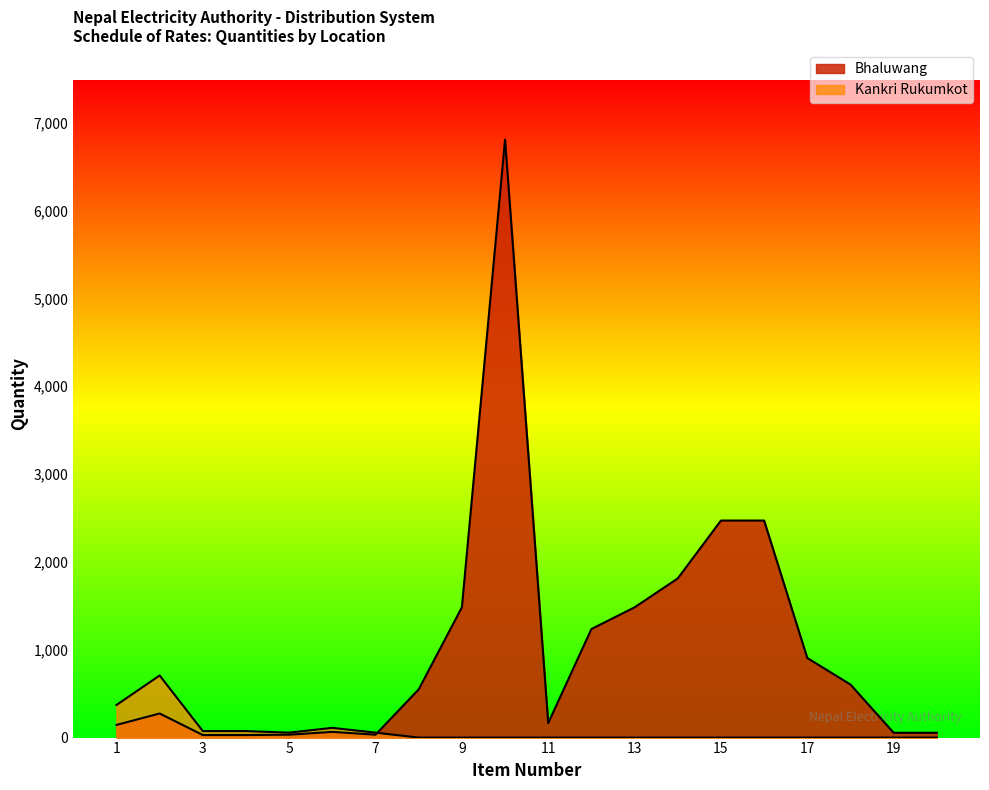

How many times do Bhaluwang and Kankri Rukumkot cross each other?

1